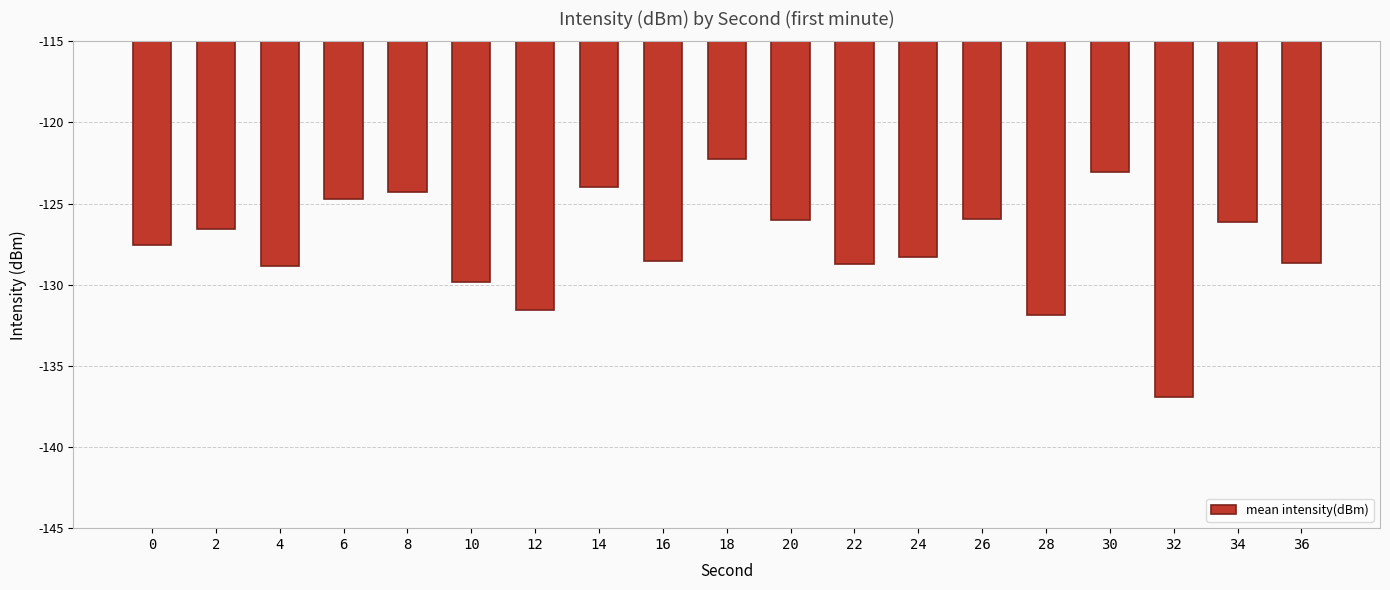

True or false: the data shows -128.8 at 4.

True